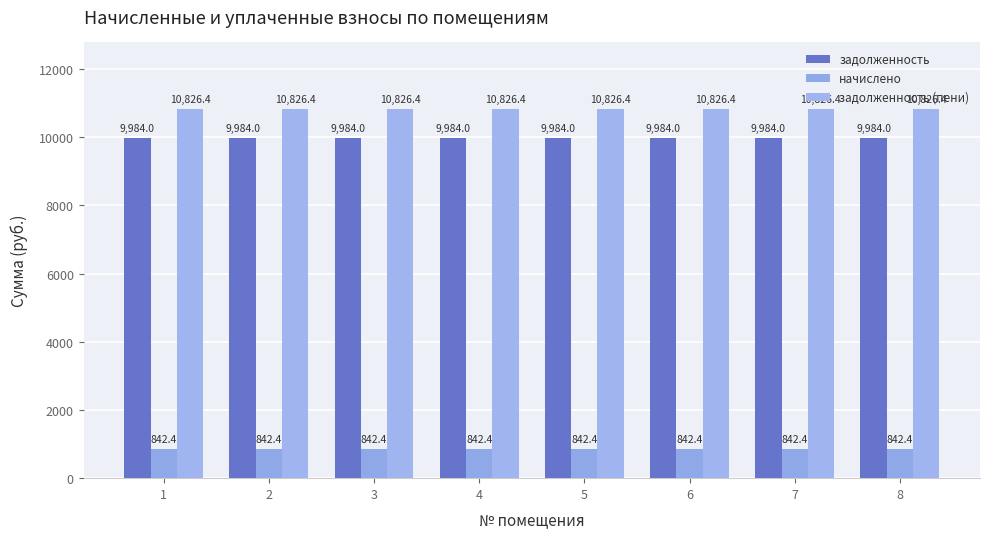

True or false: задолженность (пени) has a value of 17445.2 at 8.

False